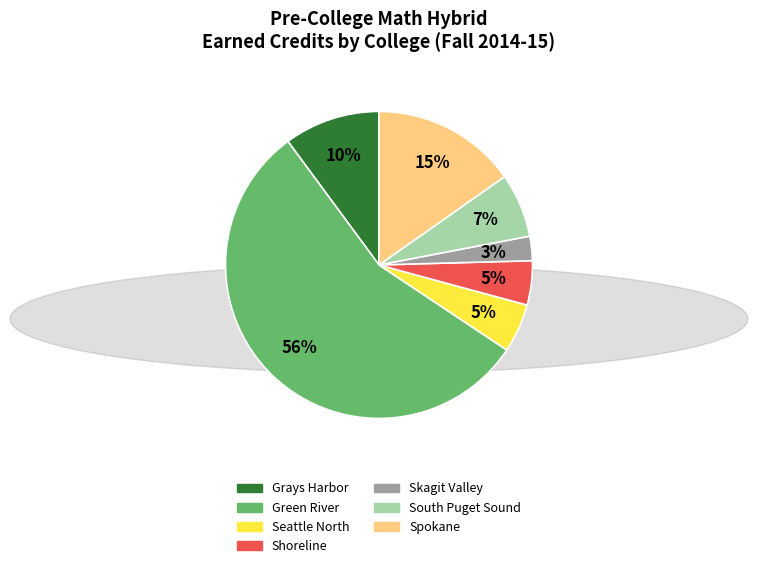

Which category has the smallest portion of the pie?

Skagit Valley